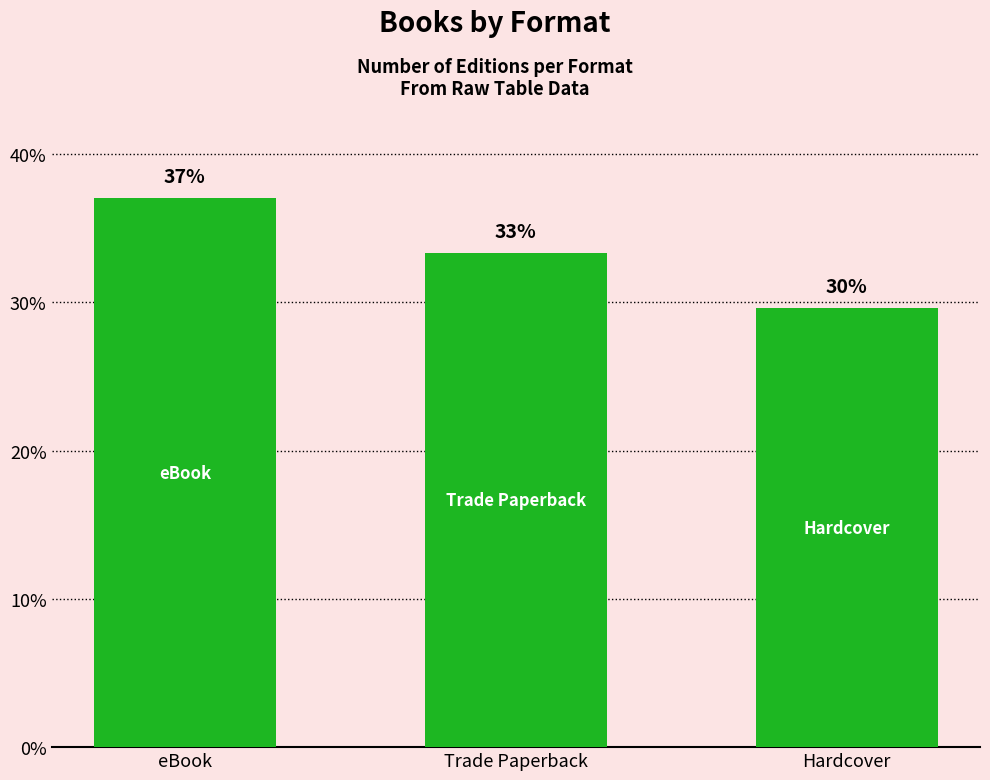

What is the sum of the values at eBook and Hardcover?

66.7